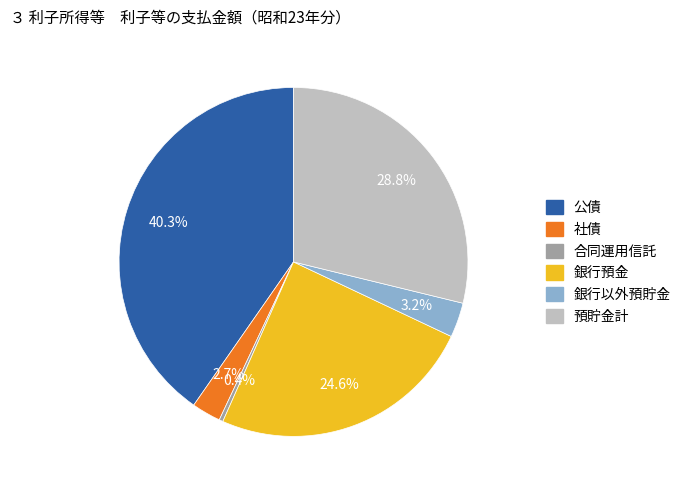

Is there any slice that represents more than half of the pie?

No